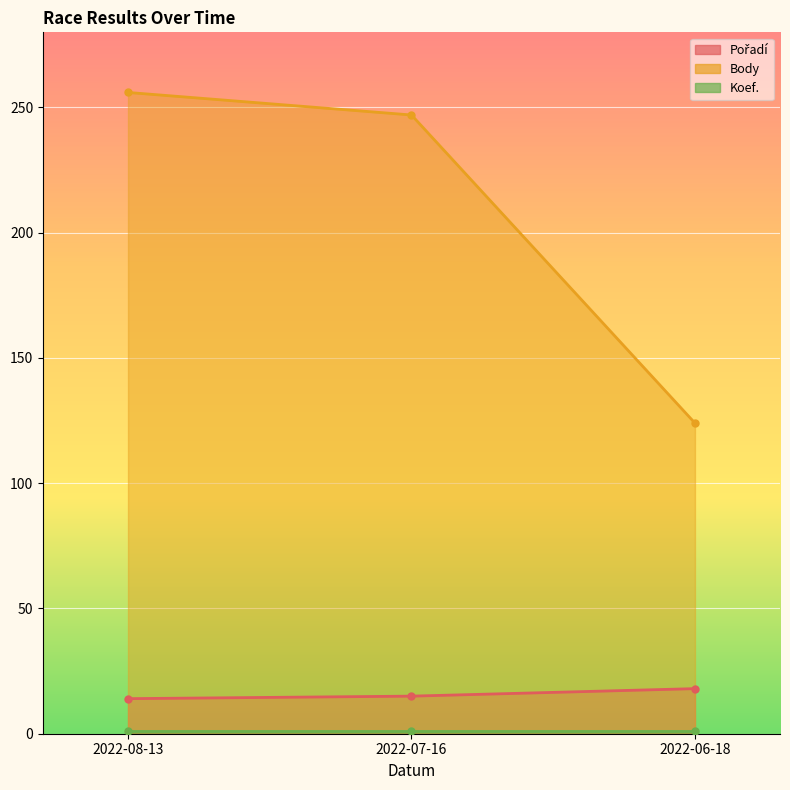

Where is Body nearest to the value 190?

2022-07-16